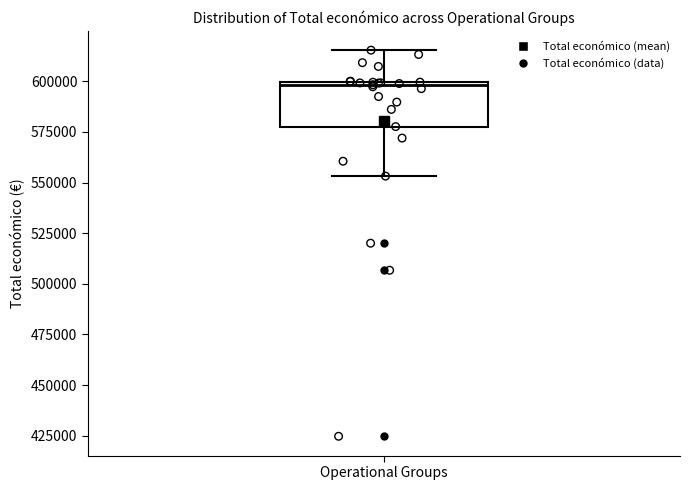

Transcribe this box plot: give where the median line is, the range the box spans, and where the two whiskers end, as read against the y-axis. The values are not printed on the chart, so give them approximately, as read against the axis.

median 600000, box 580000 to 600000, whiskers 555000 to 615000